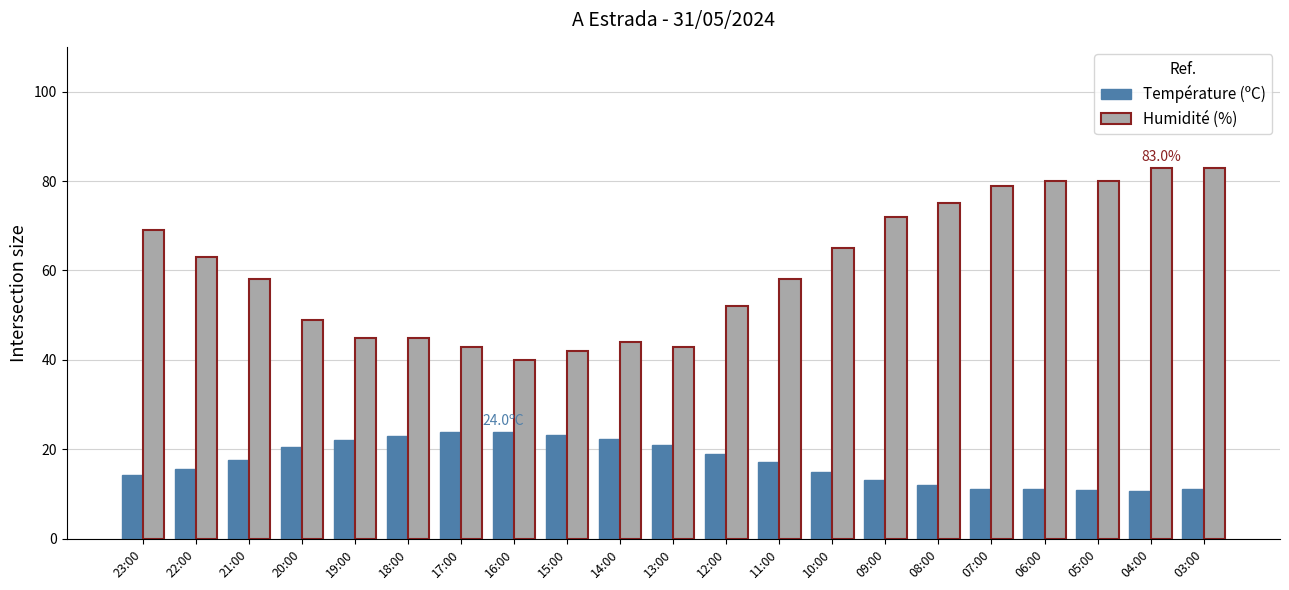

Is the value of Humidité (%) at 13:00 greater than the value of Température (ºC) at 23:00?

Yes